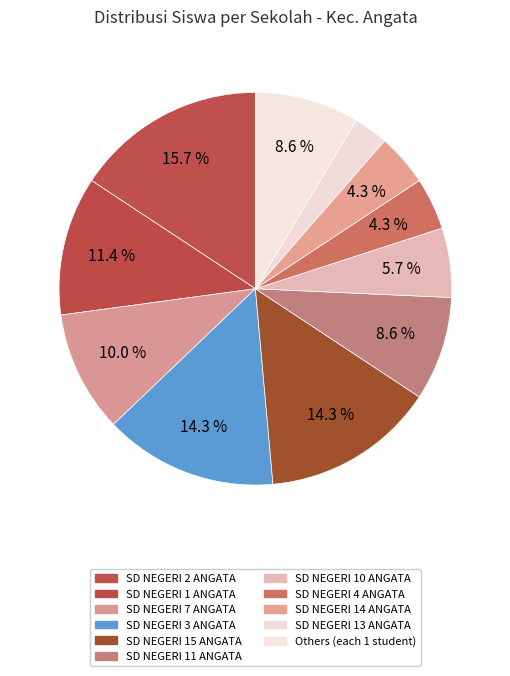

Count the number of slices in the pie.

11